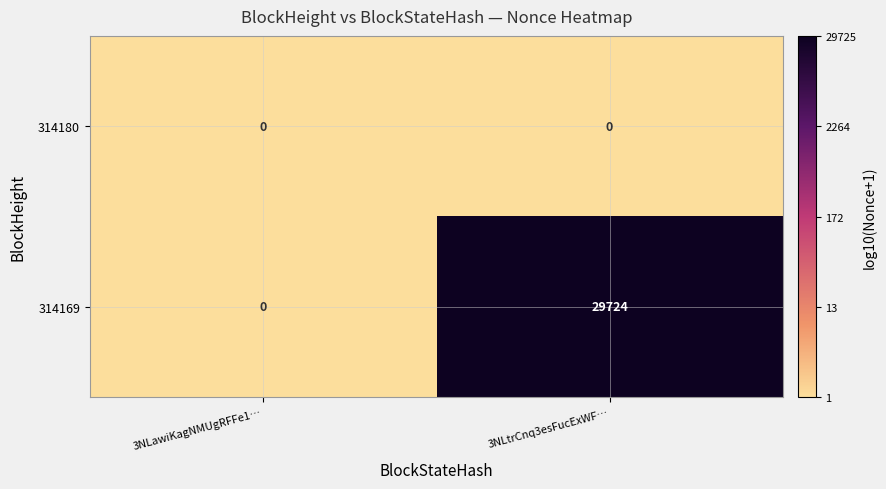

True or false: 314169 has a value of 29724 at 3NLtrCnq3esFucExWF….

True